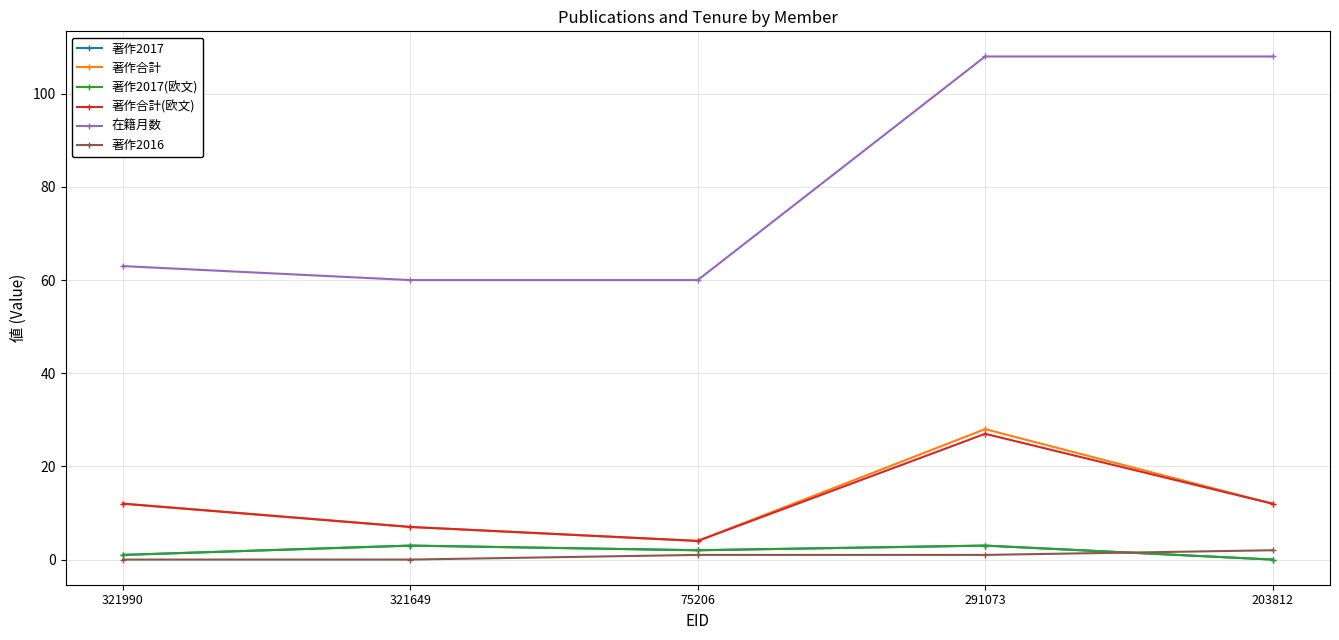

Rank the categories by 著作合計(欧文) value from lowest to highest.

75206, 321649, 321990, 203812, 291073